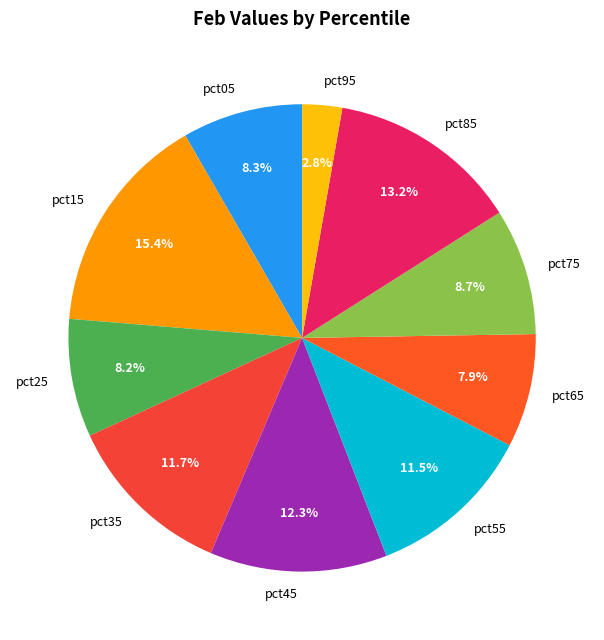

What is the largest slice in the pie chart?

pct15